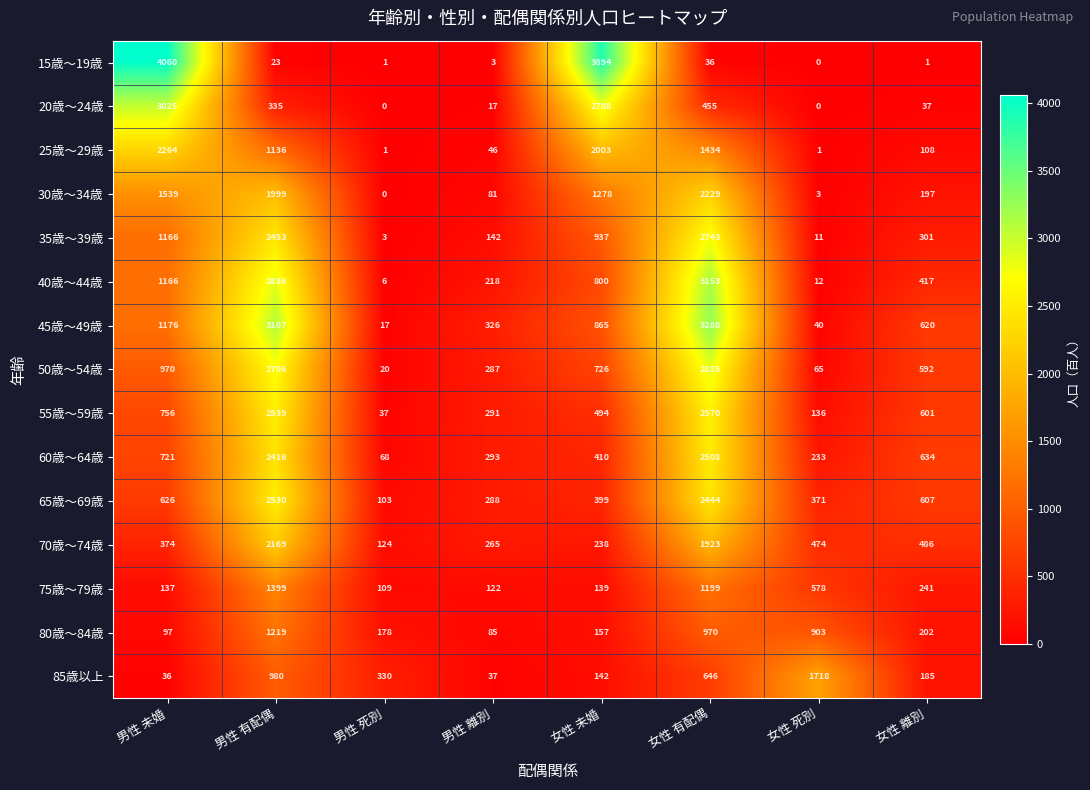

Which series has the widest spread of values?

15歳～19歳